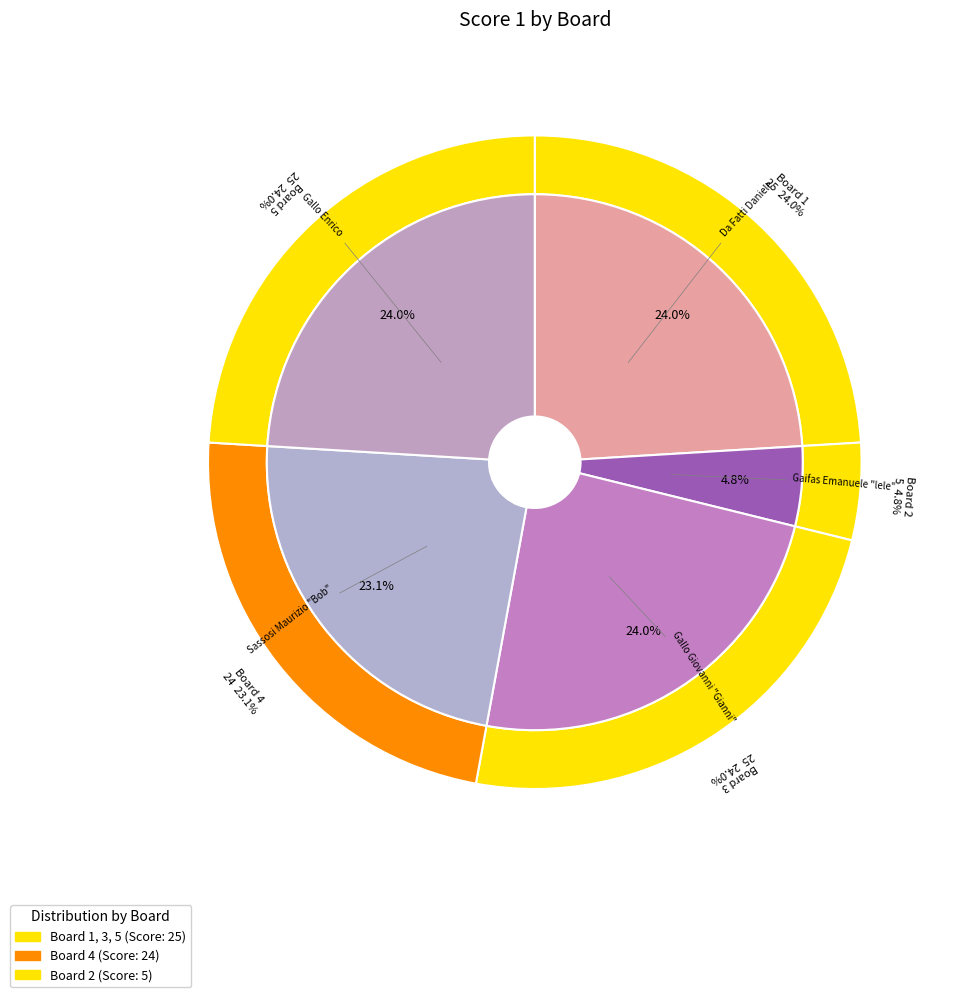

To the nearest percent, what is the difference between the largest and smallest slice percentages?

19%